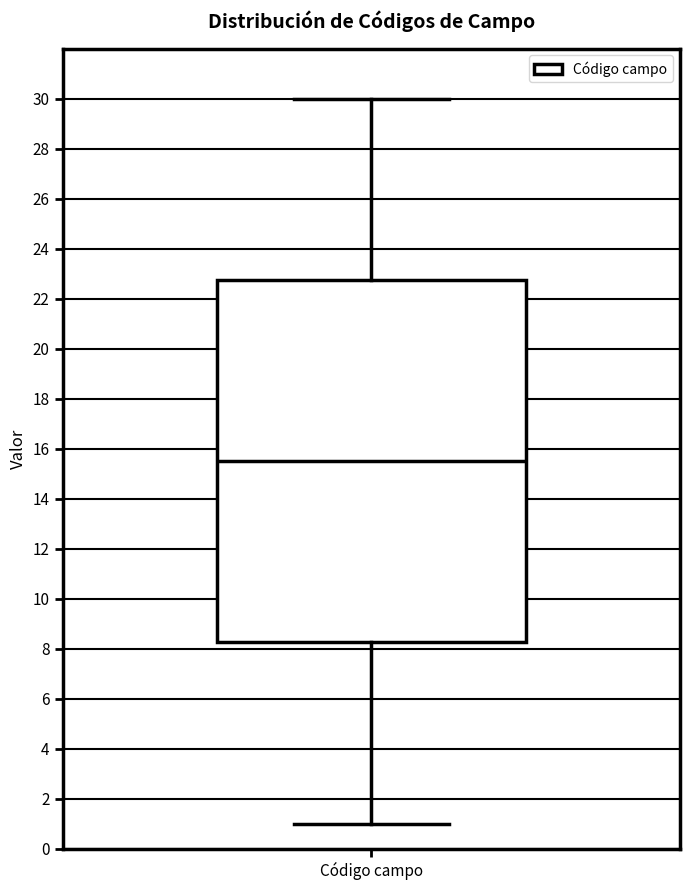

Where is the upper edge of the box for Código campo on the y-axis? The values are not printed on the chart, so give them approximately, as read against the axis.

22.8